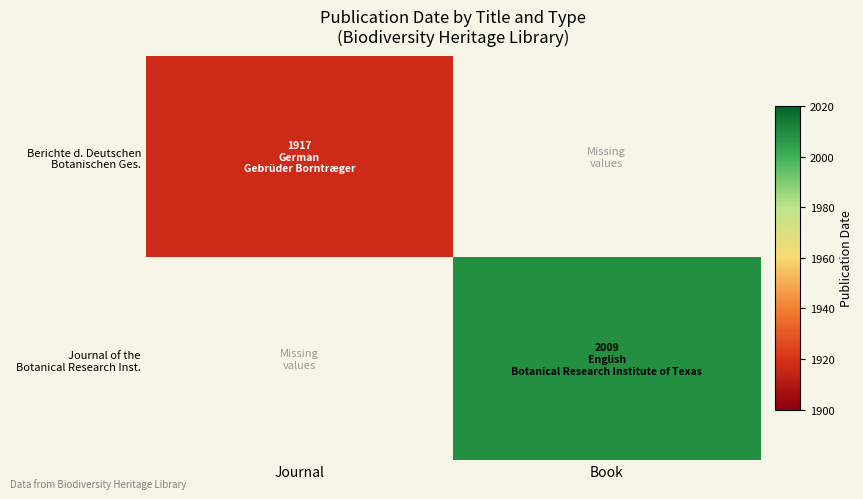

List the labels in order of Journal of the Botanical Research Inst. value, smallest first.

Journal, Book